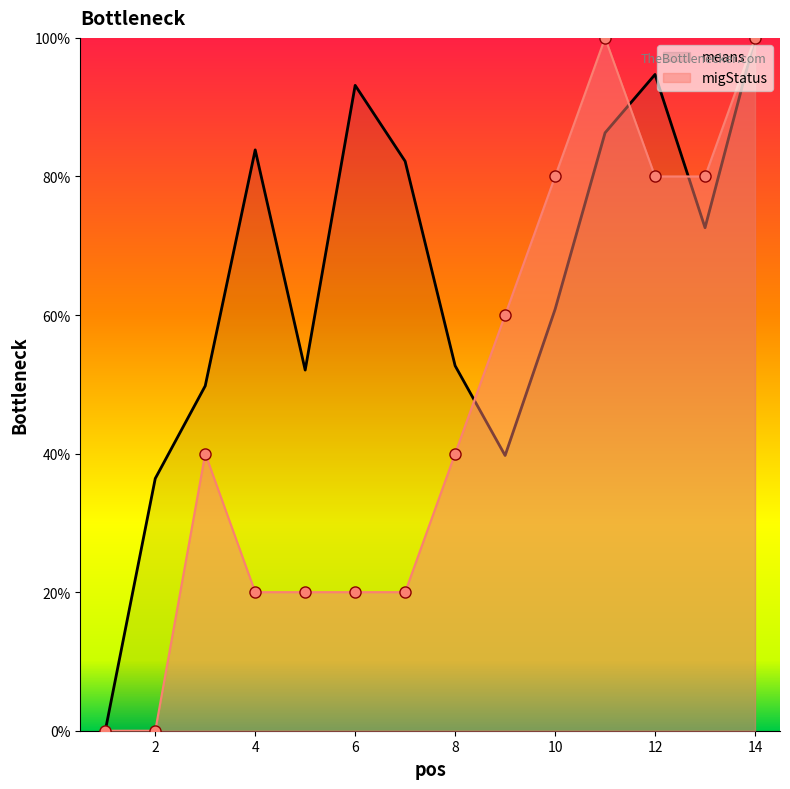

After their last crossing, which series has the higher values: means or migStatus?

migStatus